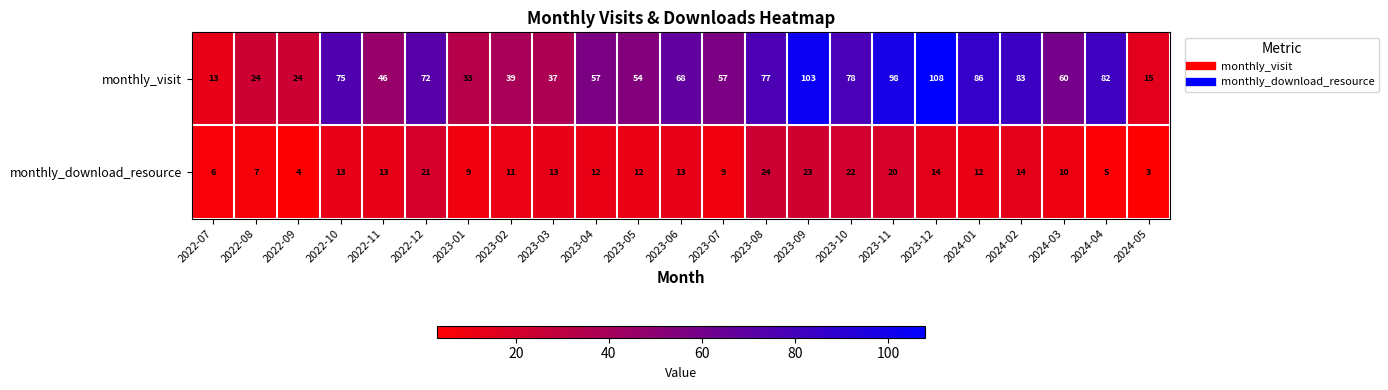

Which category has the lowest value across all series?

2024-05